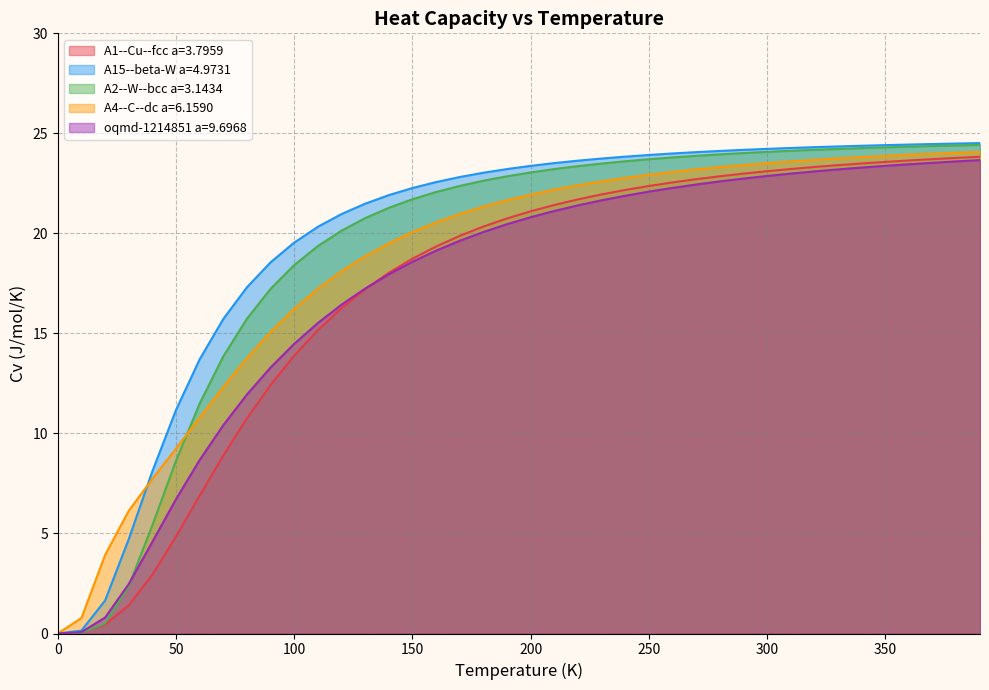

How many lines are shown in the chart?

5